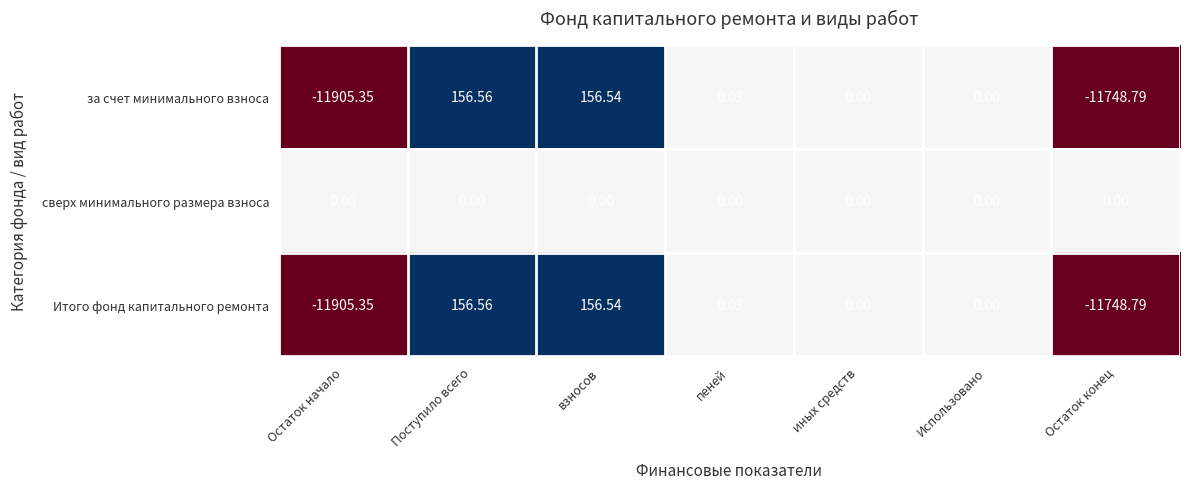

At which label does Итого фонд капитального ремонта reach its peak?

Поступило всего